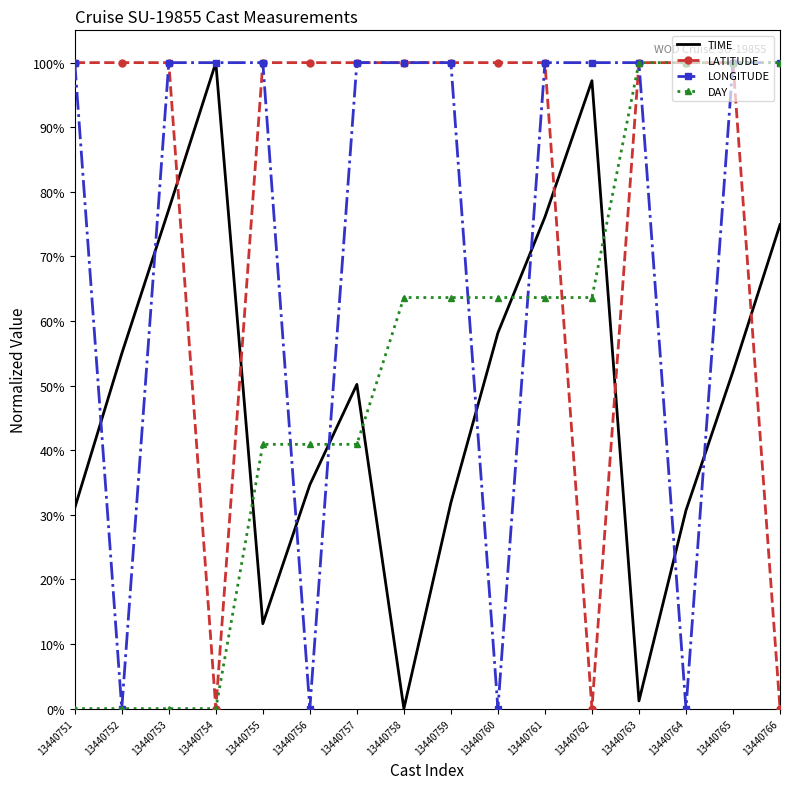

What are all the series names shown in the legend?

TIME, LATITUDE, LONGITUDE, DAY